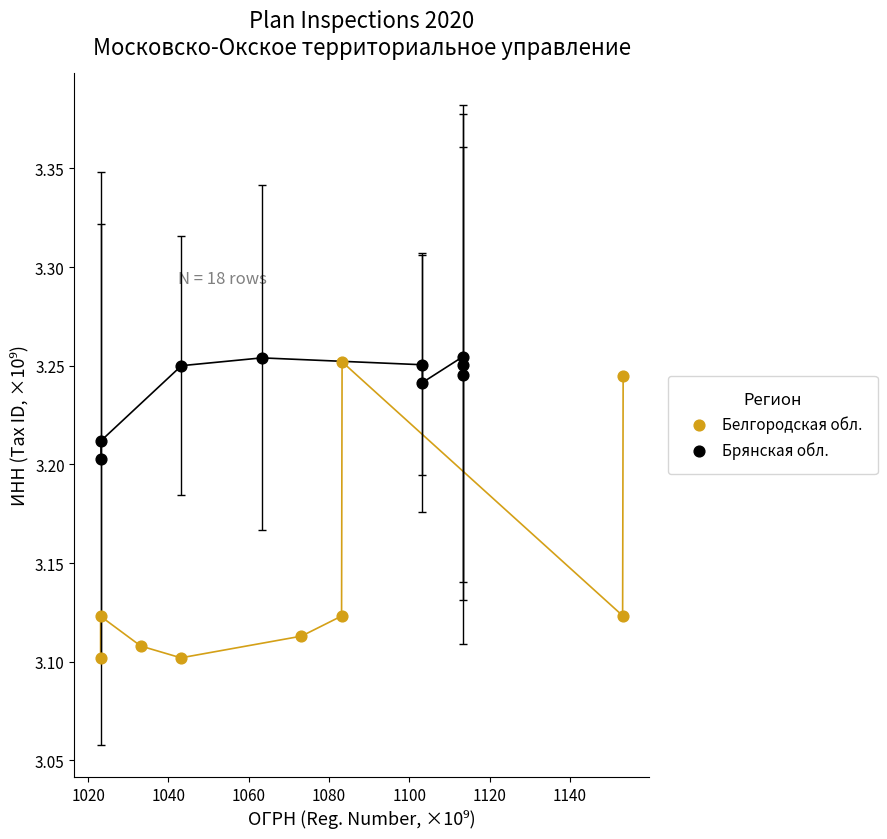

Which series reaches the minimum Y coordinate?

Белгородская обл.